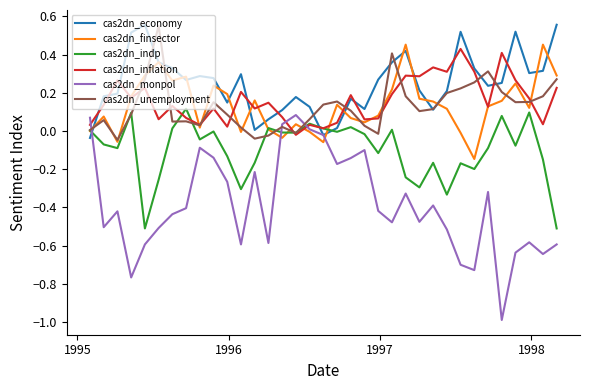

Which series has the widest spread of values?

cas2dn_monpol